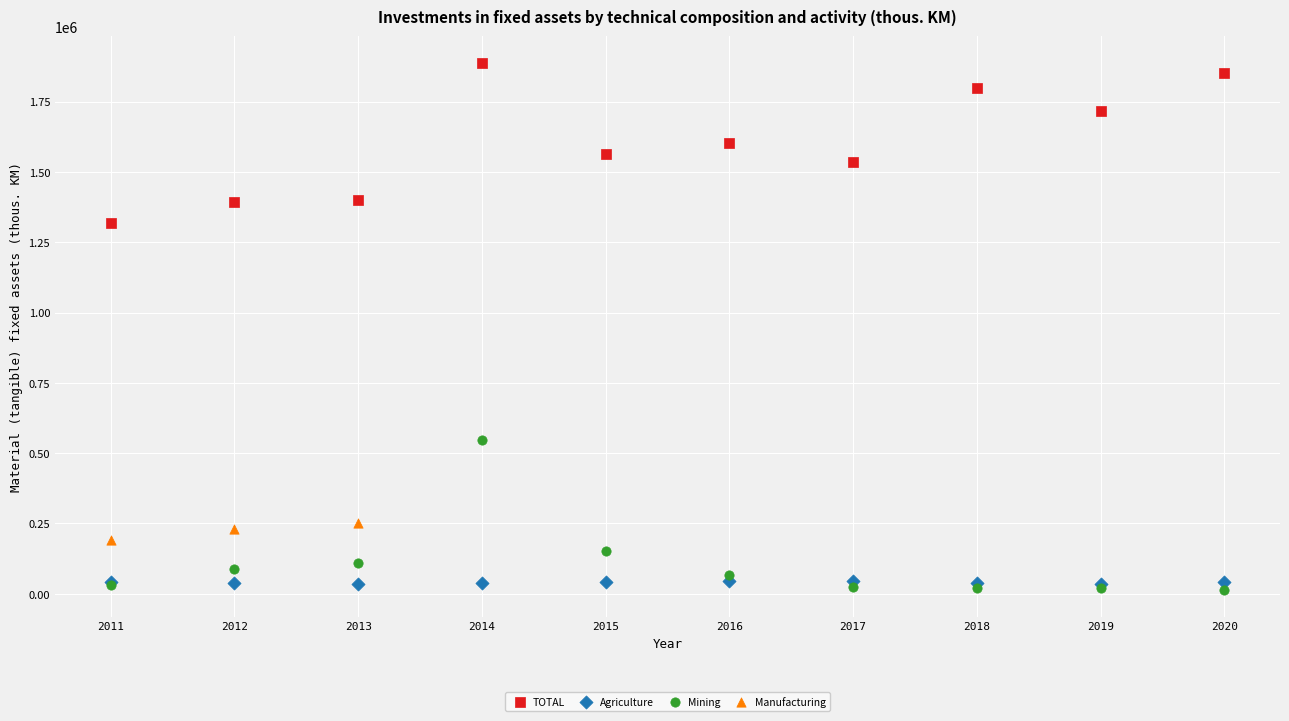

Which series reaches the maximum Y coordinate?

TOTAL